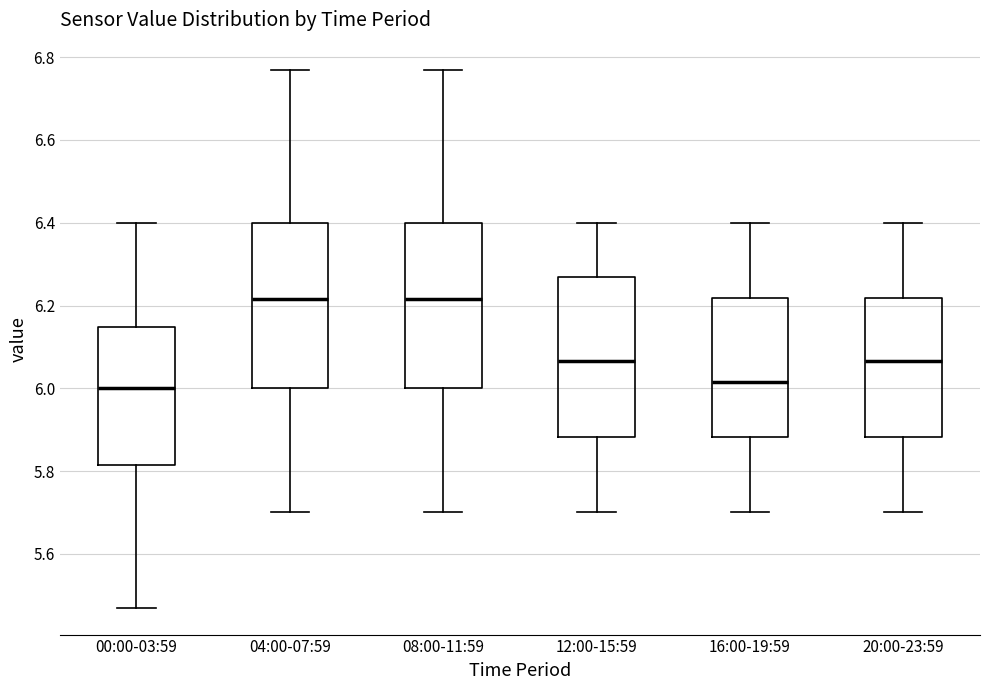

Reading left to right, read every box against the y-axis: the position of its median line, the range the box covers, and the ends of its whiskers. The values are not printed on the chart, so give them approximately, as read against the axis.

00:00-03:59: median 6.00, box 5.82 to 6.14, whiskers 5.48 to 6.40
04:00-07:59: median 6.22, box 6.00 to 6.40, whiskers 5.70 to 6.78
08:00-11:59: median 6.22, box 6.00 to 6.40, whiskers 5.70 to 6.78
12:00-15:59: median 6.06, box 5.88 to 6.28, whiskers 5.70 to 6.40
16:00-19:59: median 6.02, box 5.88 to 6.22, whiskers 5.70 to 6.40
20:00-23:59: median 6.06, box 5.88 to 6.22, whiskers 5.70 to 6.40